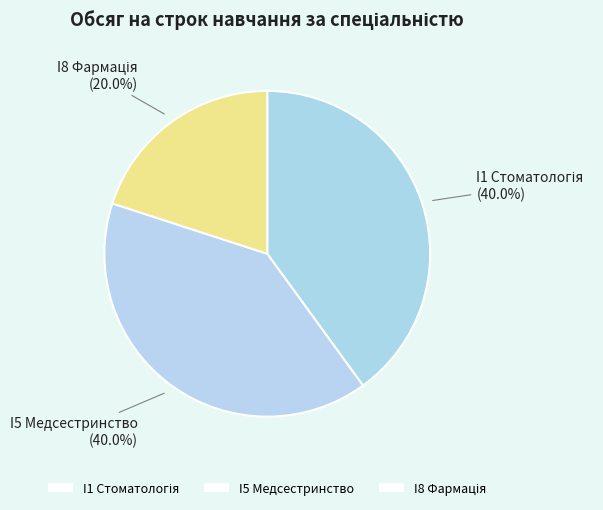

Count the number of slices in the pie.

3